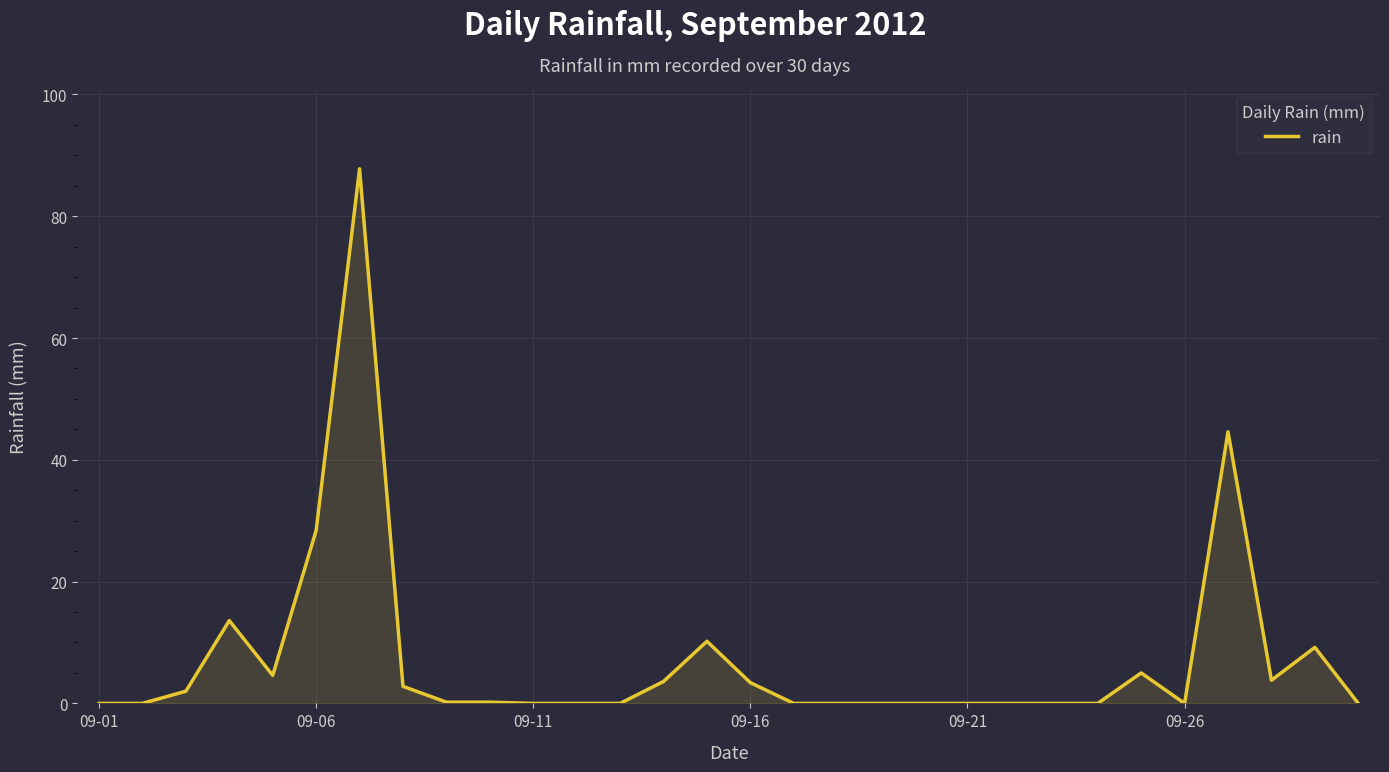

What is the greatest value displayed?

87.8